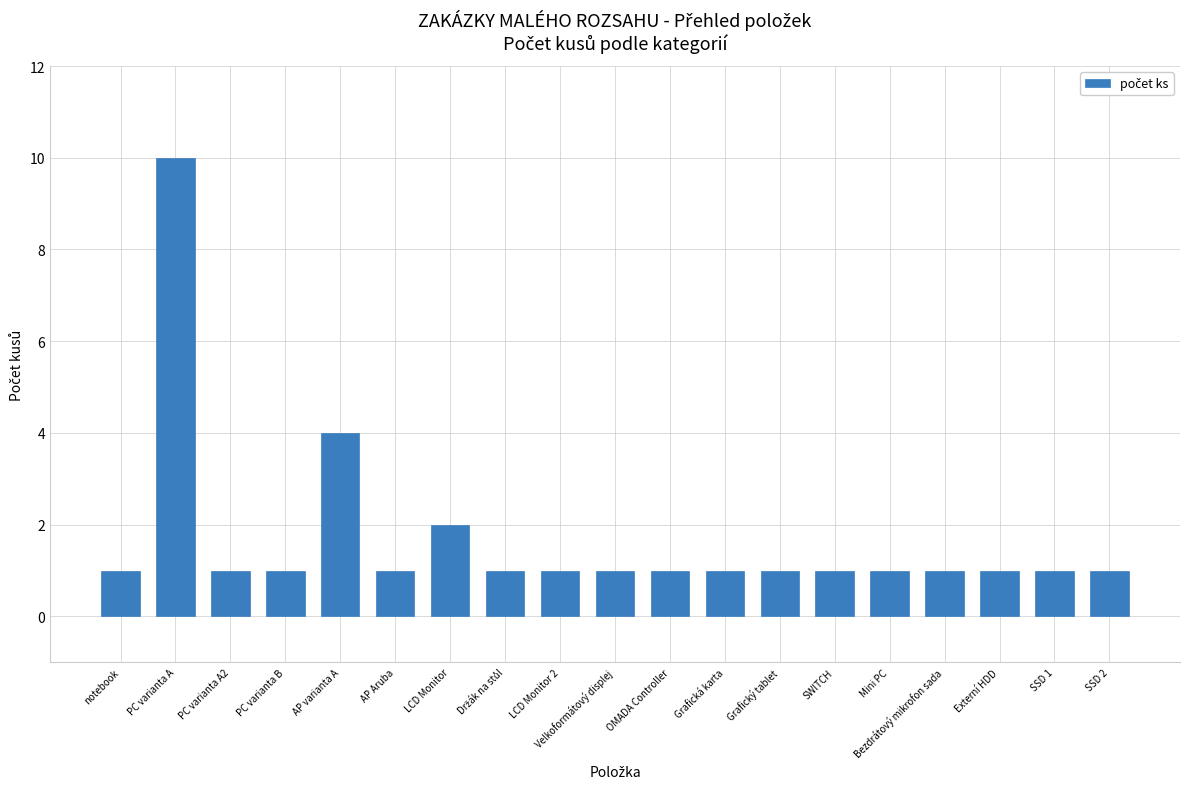

What is the approximate value at LCD Monitor 2?

1